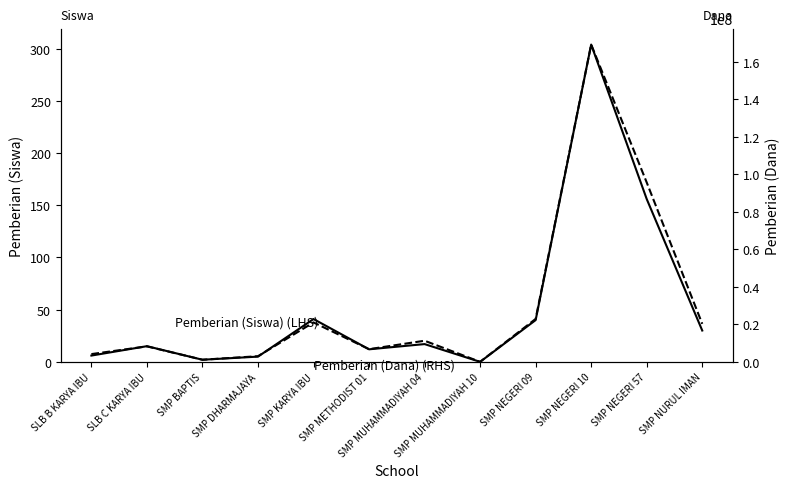

Rank the series by their maximum value, from highest to lowest.

Pemberian (Dana) (RHS), Pemberian (Siswa) (LHS)